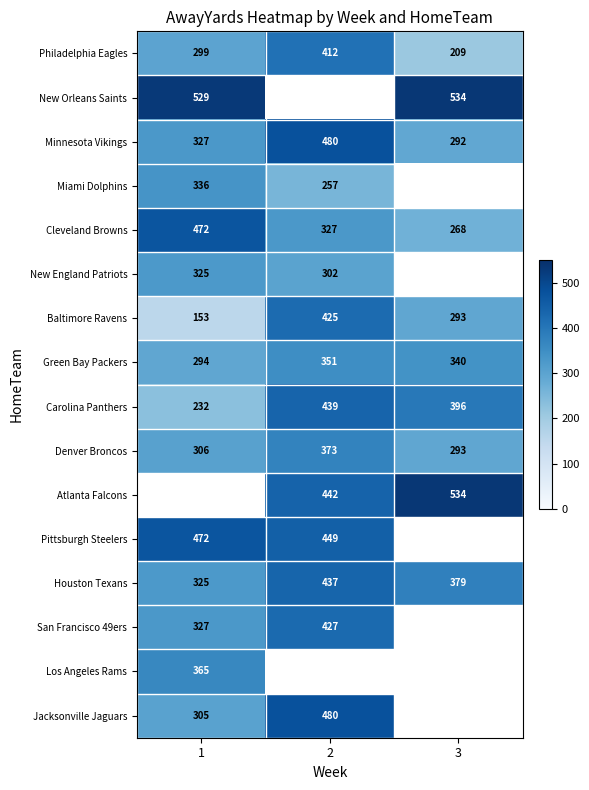

How many Denver Broncos values are between 293 and 373?

3